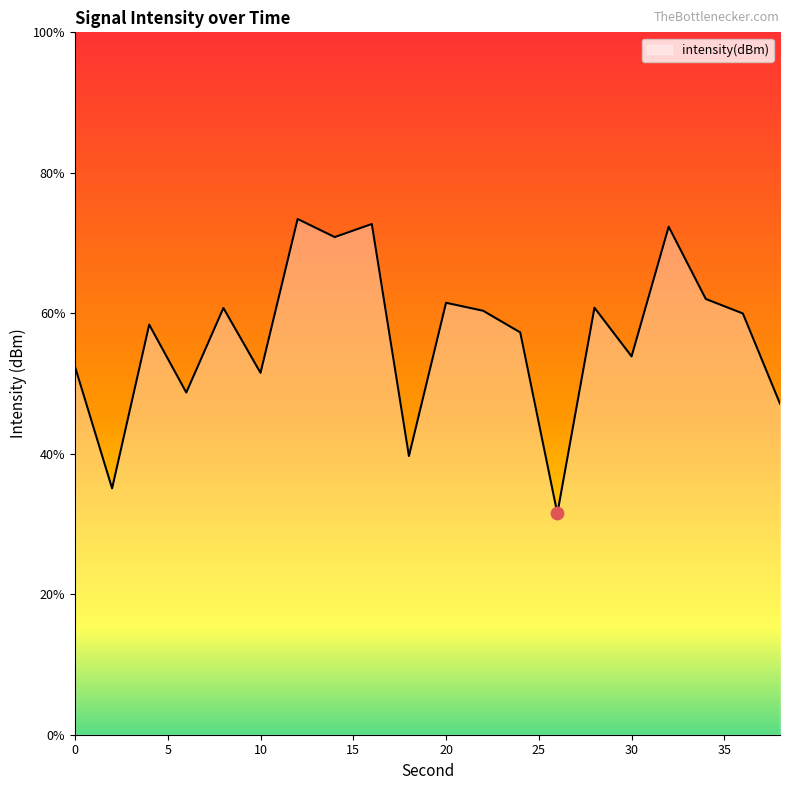

What is the maximum value shown in the chart?

73.4